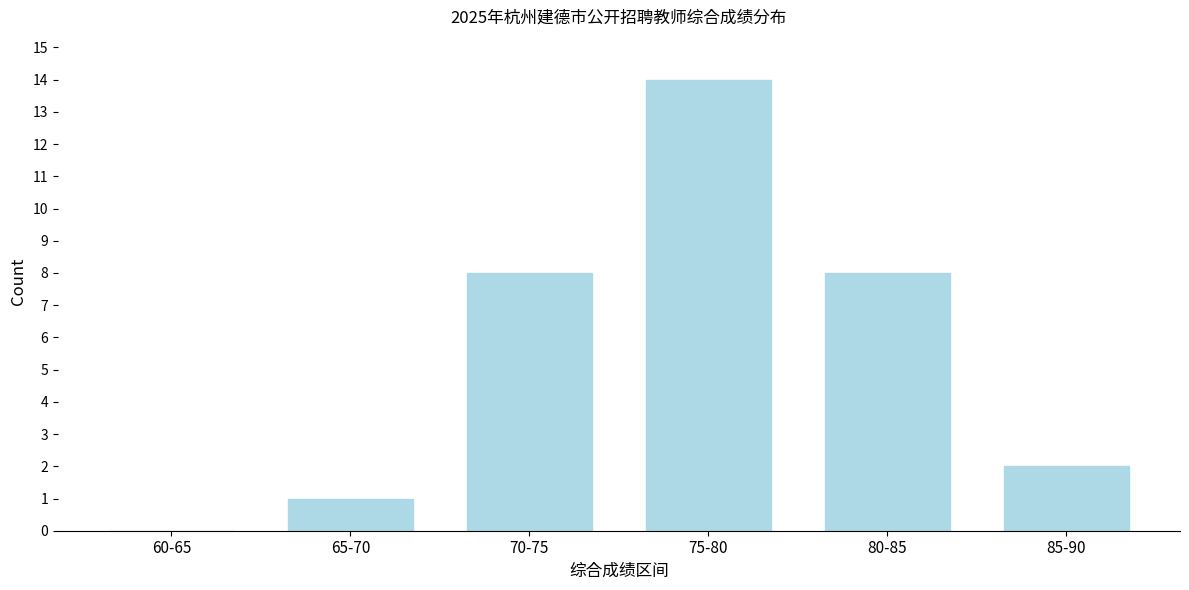

Reading left to right, transcribe all the data shown in this chart.

60-65=0	65-70=1	70-75=8	75-80=14	80-85=8	85-90=2